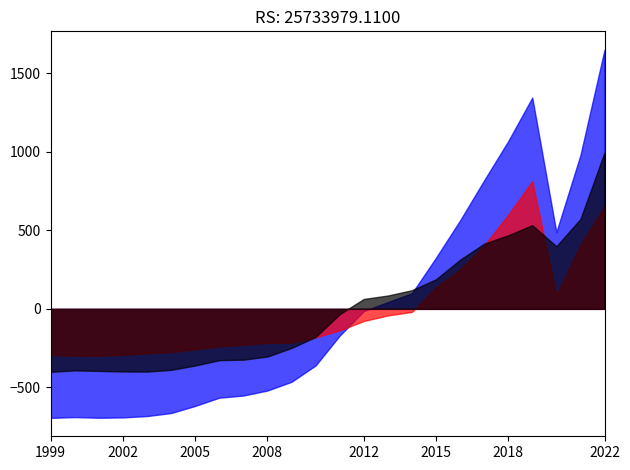

What is the smallest value displayed?

-693.9